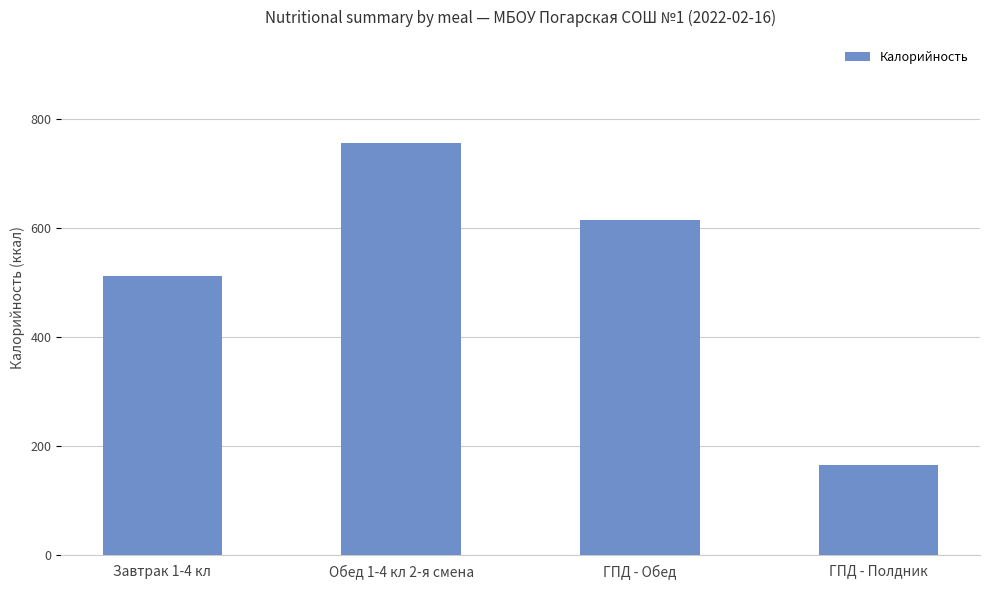

List the labels in order of value, largest first.

Обед 1-4 кл 2-я смена, ГПД - Обед, Завтрак 1-4 кл, ГПД - Полдник